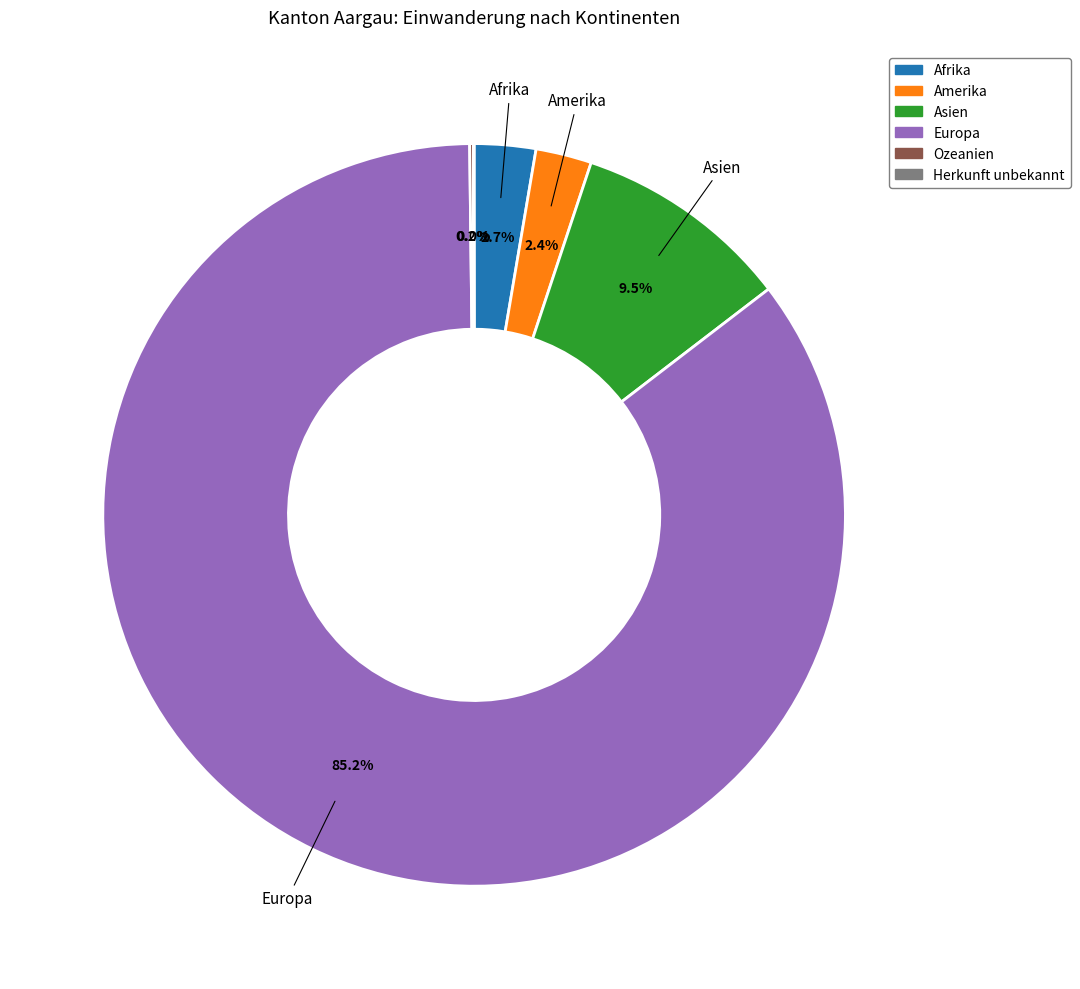

Does any single category account for the majority?

Yes